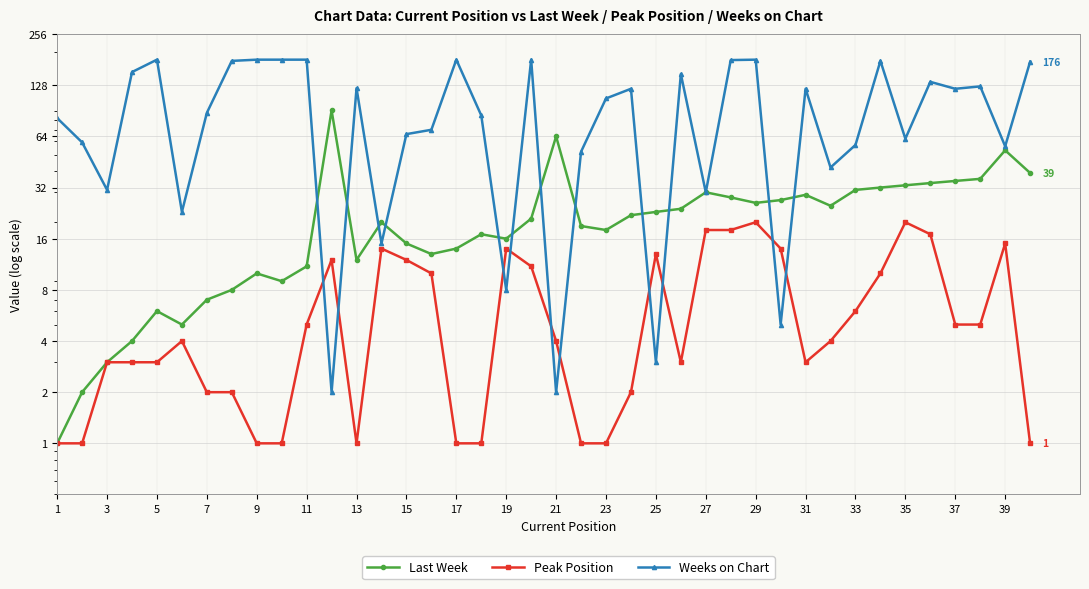

Reading right to left, what are all the values shown in this chart?

Last Week: 39	53	36	35	34	33	32	31	25	29	27	26	28	30	24	23	22	18	19	64	21	16	17	14	13	15	20	12	91	11	9	10	8	7	5	6	4	3	2	1
Peak Position: 1	15	5	5	17	20	10	6	4	3	14	20	18	18	3	13	2	1	1	4	11	14	1	1	10	12	14	1	12	5	1	1	2	2	4	3	3	3	1	1
Weeks on Chart: 176	56	126	122	134	62	178	57	42	122	5	181	180	30	149	3	122	107	52	2	181	8	85	181	70	66	15	123	2	181	181	181	178	88	23	181	153	31	59	82